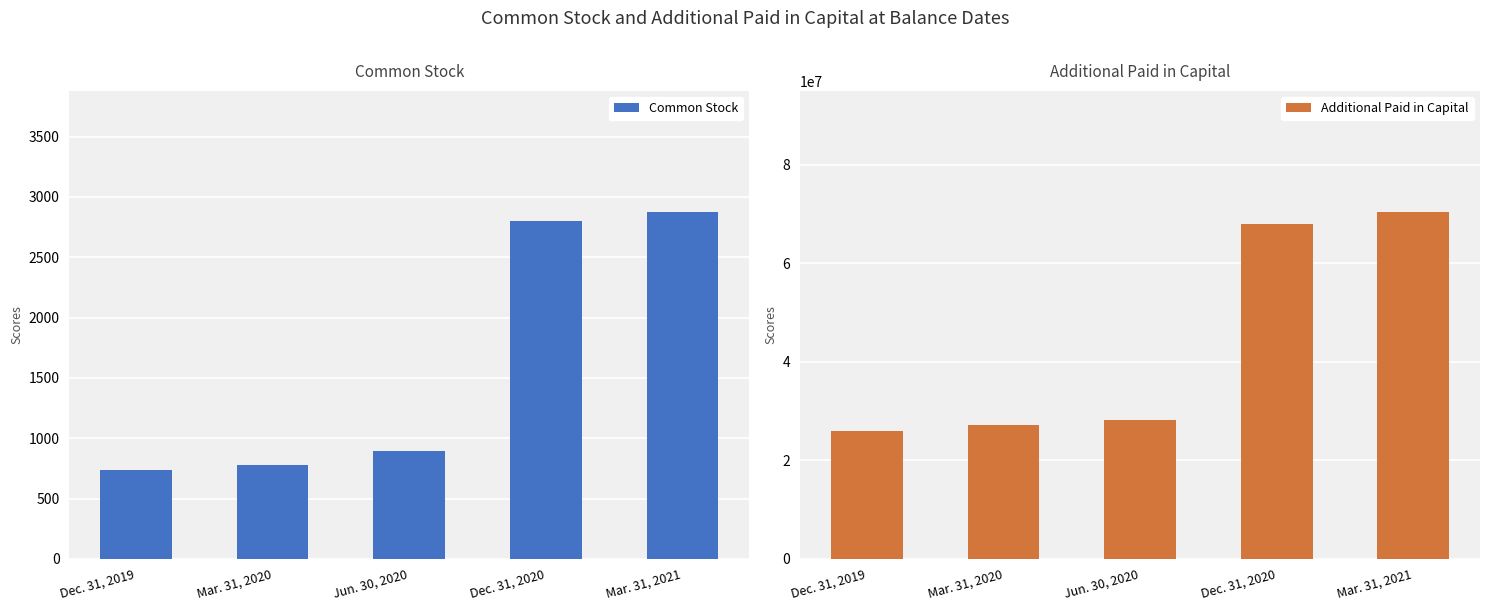

Rank the series at Mar. 31, 2020 from lowest to highest value.

Common Stock, Additional Paid in Capital